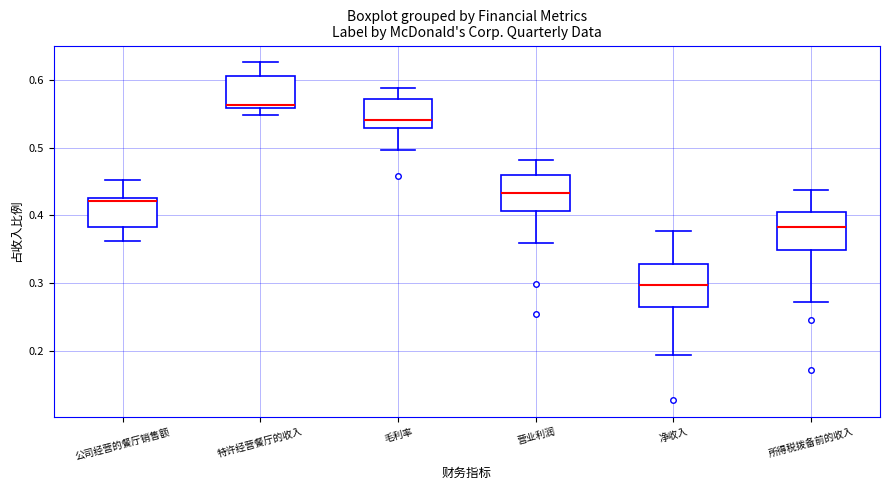

Where does the median line of the box for 公司经营的餐厅销售额 sit on the y-axis? The values are not printed on the chart, so give them approximately, as read against the axis.

0.42